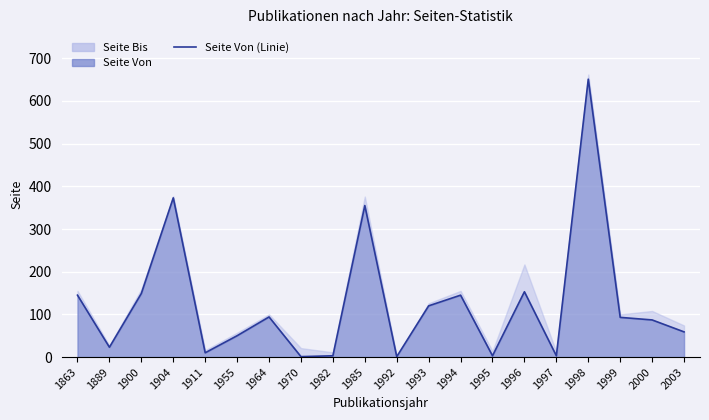

What is the difference between the maximum and second lowest values?

650